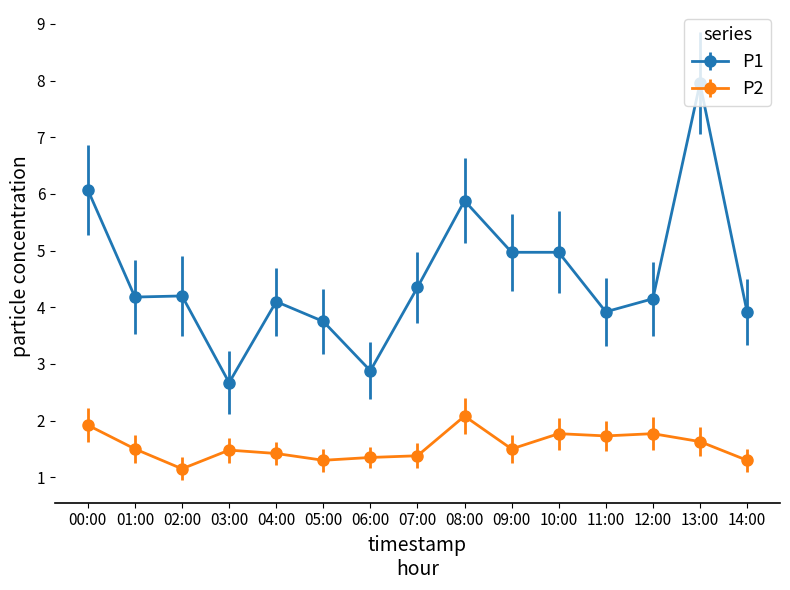

The value of P1 at 14:00 is 3.9. True or false?

True